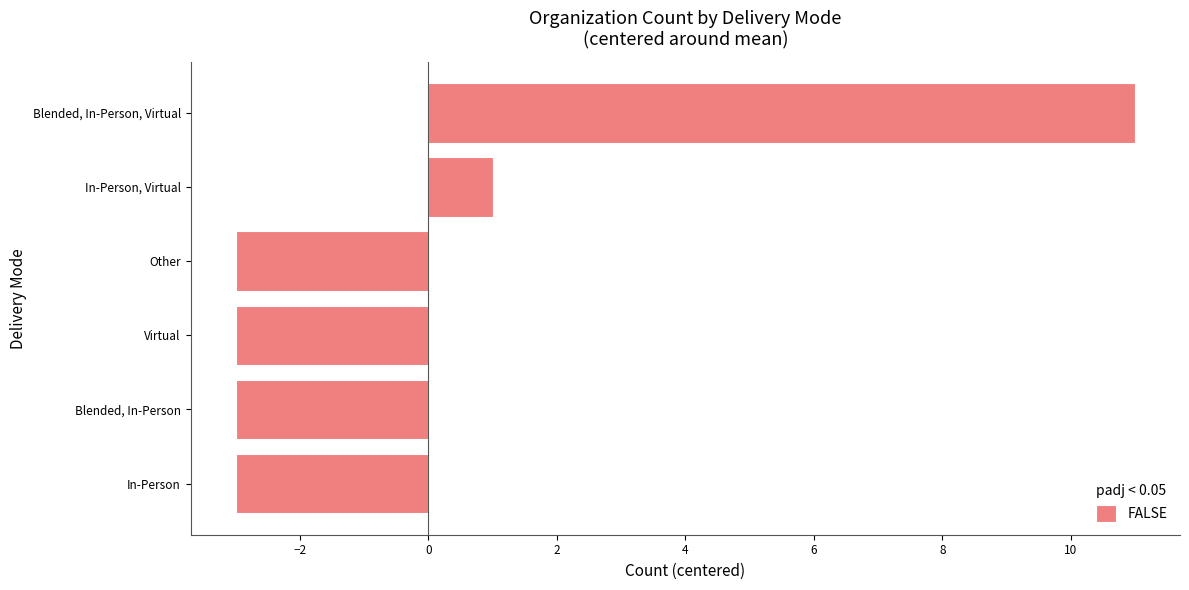

Where is the data nearest to the value 4?

In-Person, Virtual